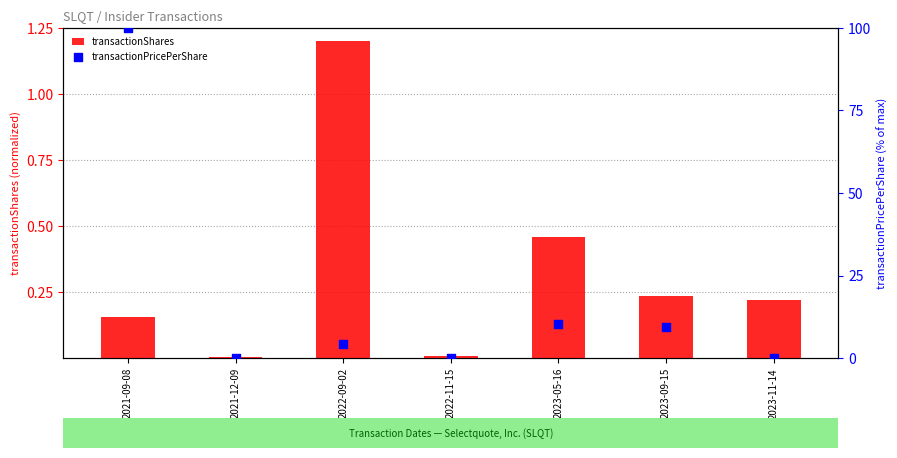

Which series contains the highest Y value?

transactionPricePerShare